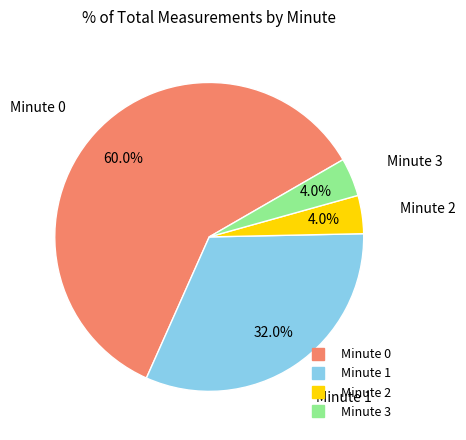

To the nearest percent, what is the difference between the largest and smallest slice percentages?

56%